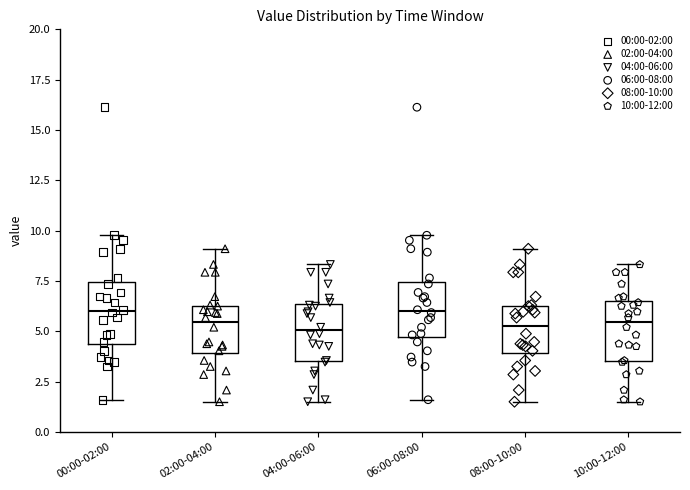

Reading left to right, transcribe this box plot: for each box, give where its median line is, the range the box spans, and where its two whiskers end, as read against the y-axis. The values are not printed on the chart, so give them approximately, as read against the axis.

00:00-02:00: median 6.0, box 4.5 to 7.5, whiskers 1.5 to 10.0
02:00-04:00: median 5.5, box 4.0 to 6.5, whiskers 1.5 to 9.0
04:00-06:00: median 5.0, box 3.5 to 6.5, whiskers 1.5 to 8.5
06:00-08:00: median 6.0, box 4.5 to 7.5, whiskers 1.5 to 10.0
08:00-10:00: median 5.5, box 4.0 to 6.5, whiskers 1.5 to 9.0
10:00-12:00: median 5.5, box 3.5 to 6.5, whiskers 1.5 to 8.5